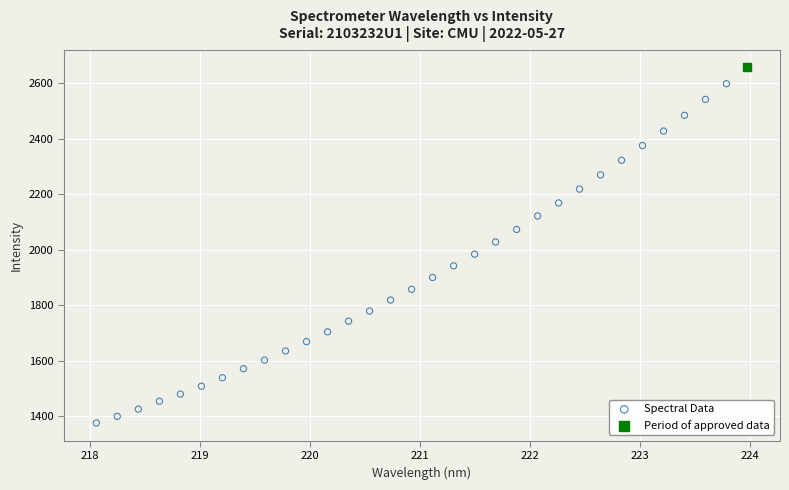

What are all the series names shown in the legend?

Spectral Data, Period of approved data